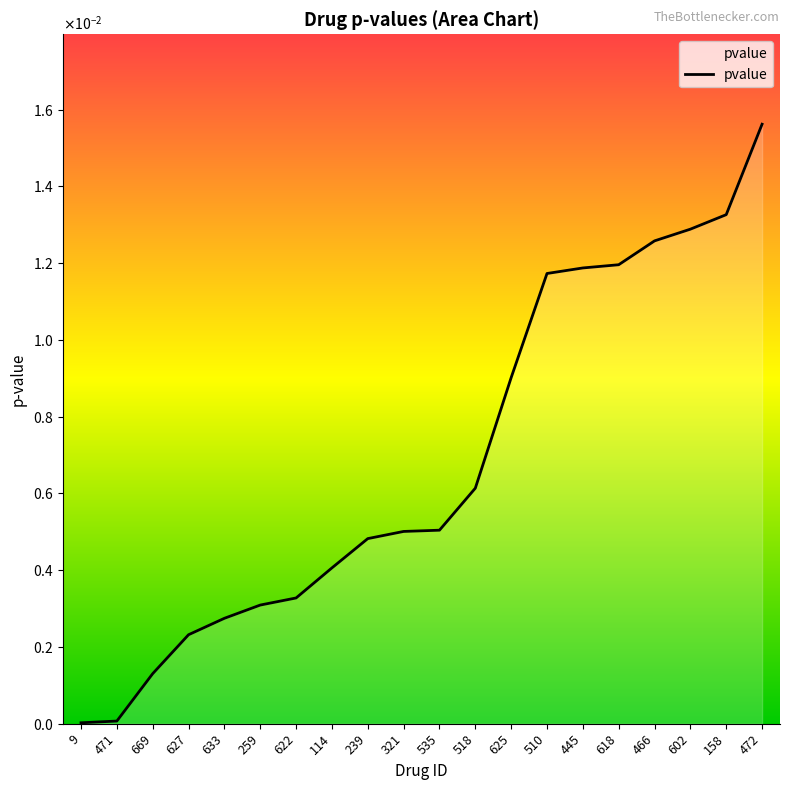

At which category does the chart reach its peak across all series?

472